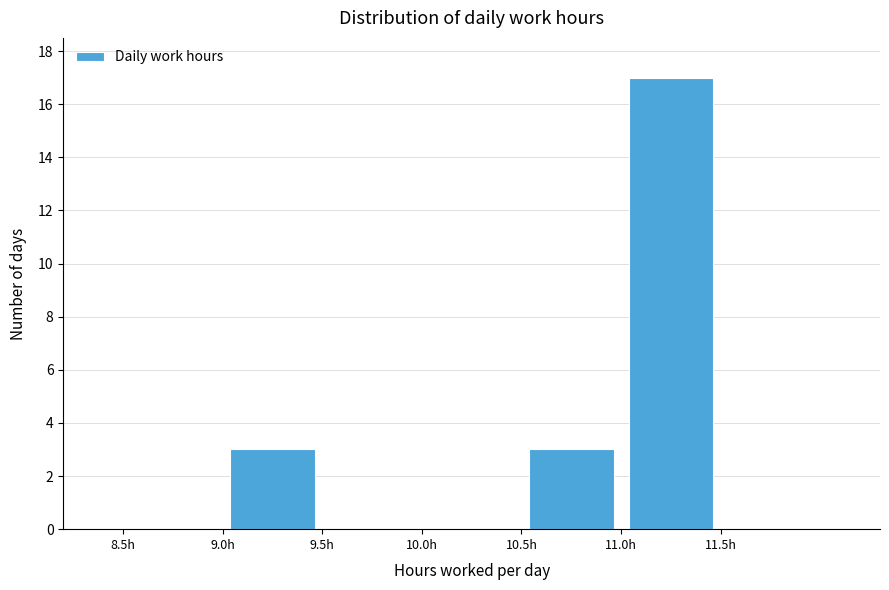

Which range on the x-axis has the tallest bar?

11.0 to 11.5